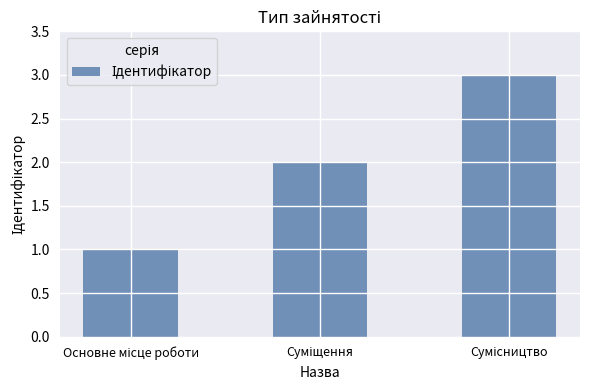

What is the sum of all values?

6